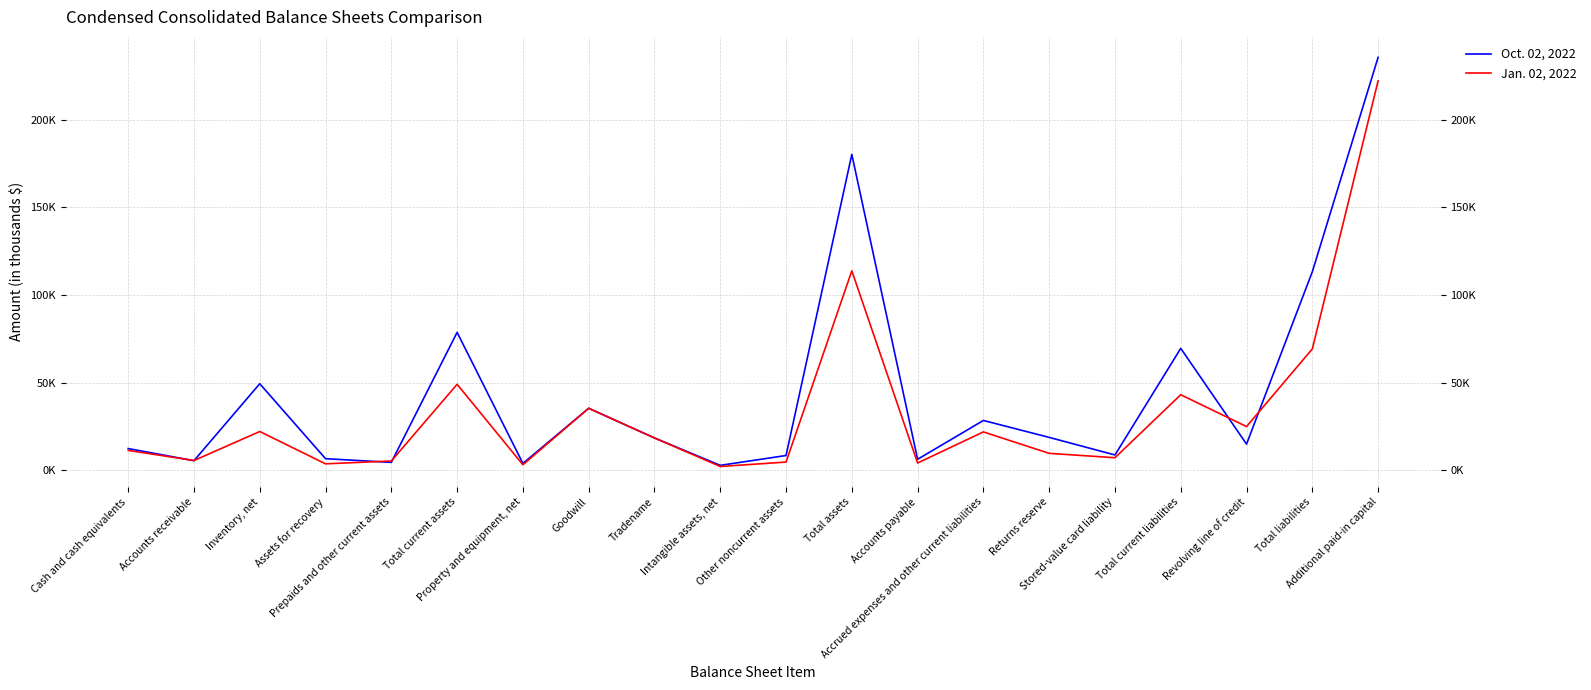

Reading left to right, extract all data points from this chart.

Oct. 02, 2022: Cash and cash equivalents=12465	Accounts receivable=5545	Inventory, net=49416	Assets for recovery=6685	Prepaids and other current assets=4596	Total current assets=78707	Property and equipment, net=3995	Goodwill=35430	Tradename=18509	Intangible assets, net=2892	Other noncurrent assets=8492	Total assets=180159	Accounts payable=6349	Accrued expenses and other current liabilities=28477	Returns reserve=18827	Stored-value card liability=8812	Total current liabilities=69580	Revolving line of credit=15000	Total liabilities=113254	Additional paid-in capital=235491
Jan. 02, 2022: Cash and cash equivalents=11402	Accounts receivable=5649	Inventory, net=22176	Assets for recovery=3754	Prepaids and other current assets=5364	Total current assets=49093	Property and equipment, net=3231	Goodwill=35430	Tradename=18509	Intangible assets, net=2244	Other noncurrent assets=4763	Total assets=113776	Accounts payable=4227	Accrued expenses and other current liabilities=21948	Returns reserve=9731	Stored-value card liability=7240	Total current liabilities=43146	Revolving line of credit=25000	Total liabilities=69254	Additional paid-in capital=222080